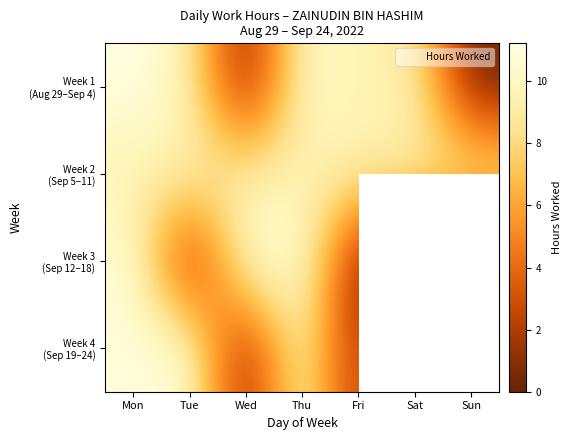

Which series has the largest range (max minus min)?

Week 1 (Aug 29–Sep 4)